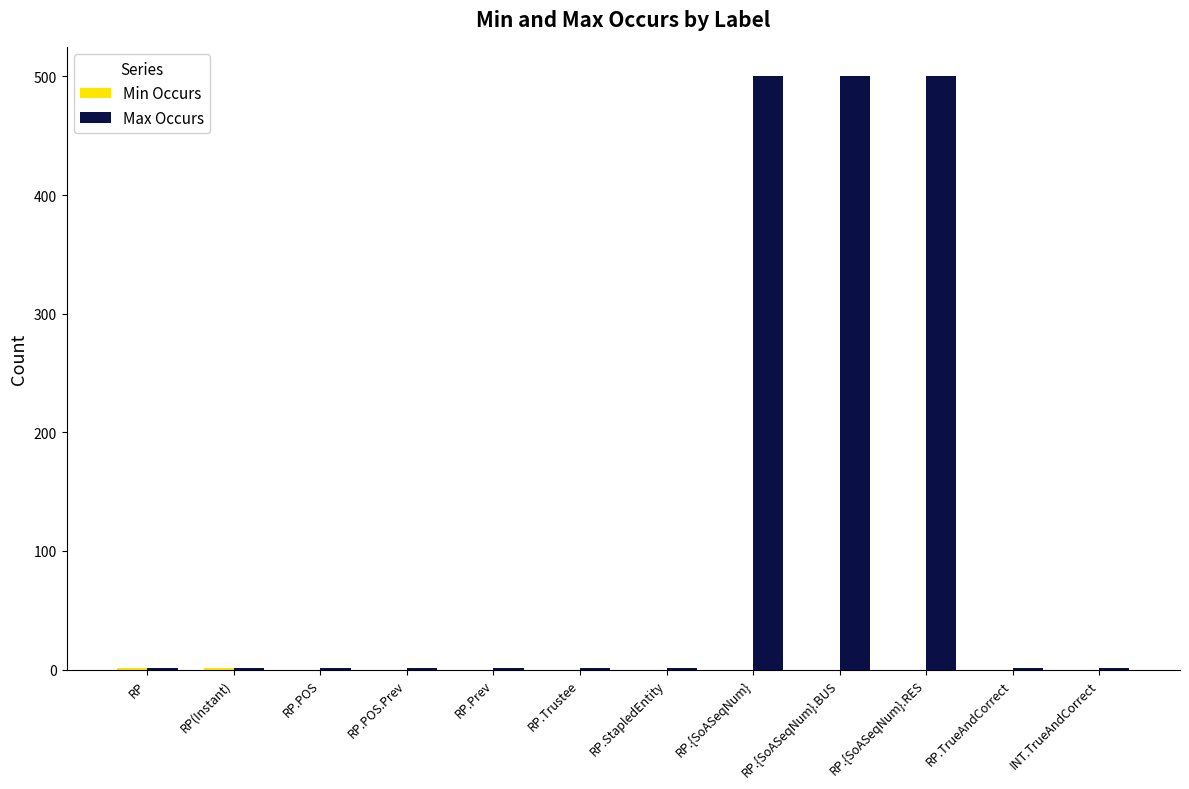

Between RP.Prev and RP.{SoASeqNum}, which series saw the biggest shift?

Max Occurs